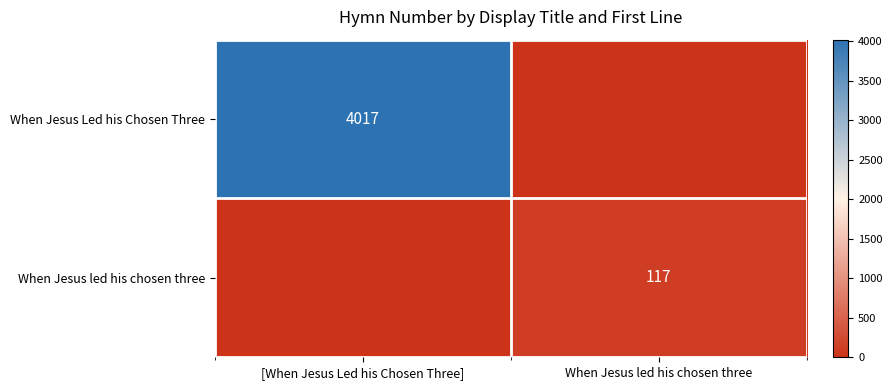

True or false: When Jesus led his chosen three has a value of 206 at When Jesus led his chosen three.

False